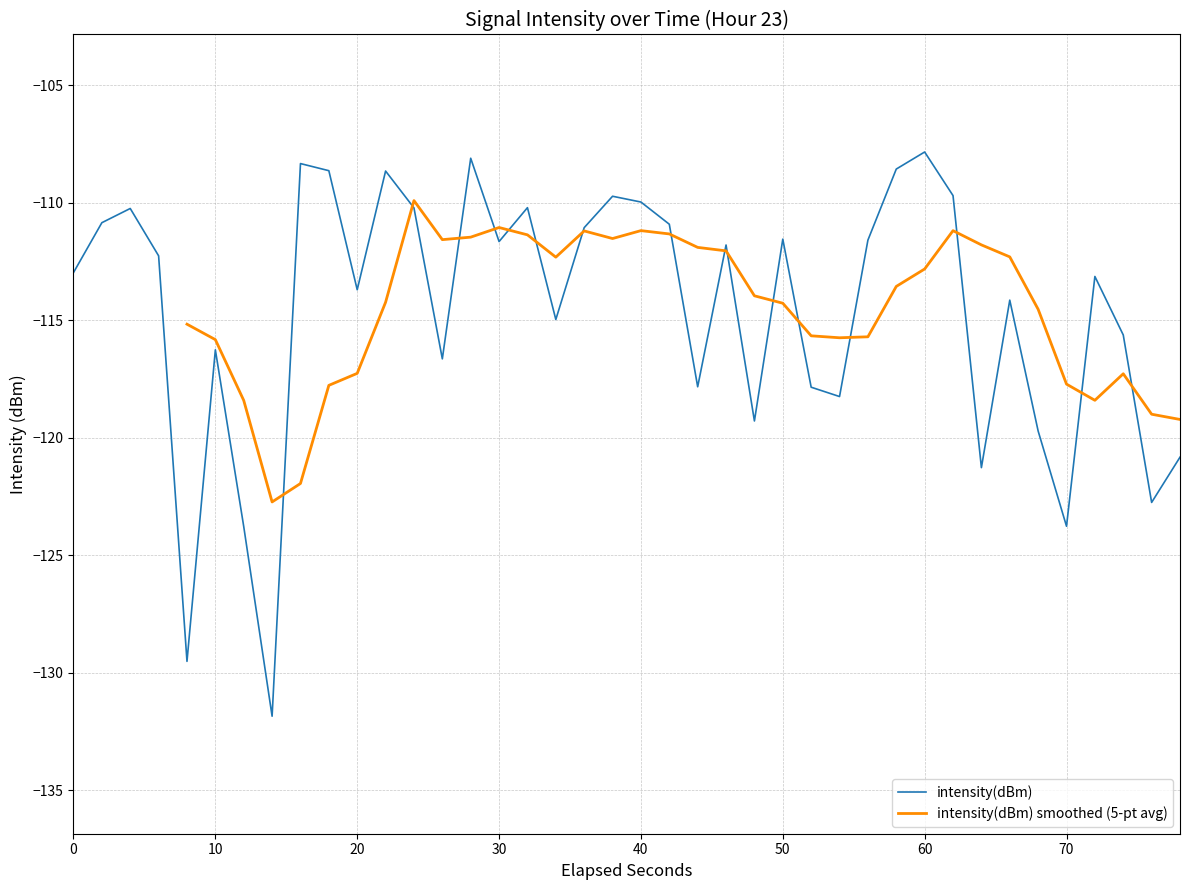

The value of intensity(dBm) at 70 is -170.3. True or false?

False